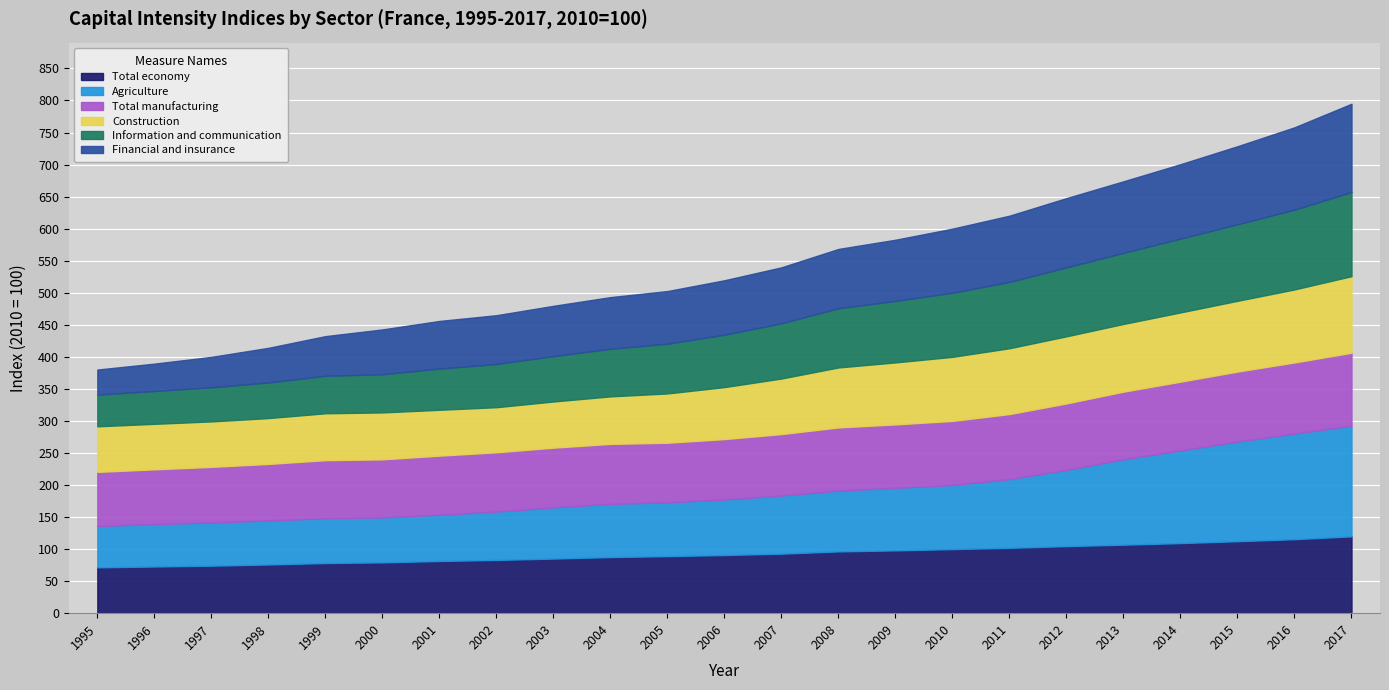

Between 1995 and 2009, which series saw the biggest shift?

Financial and insurance